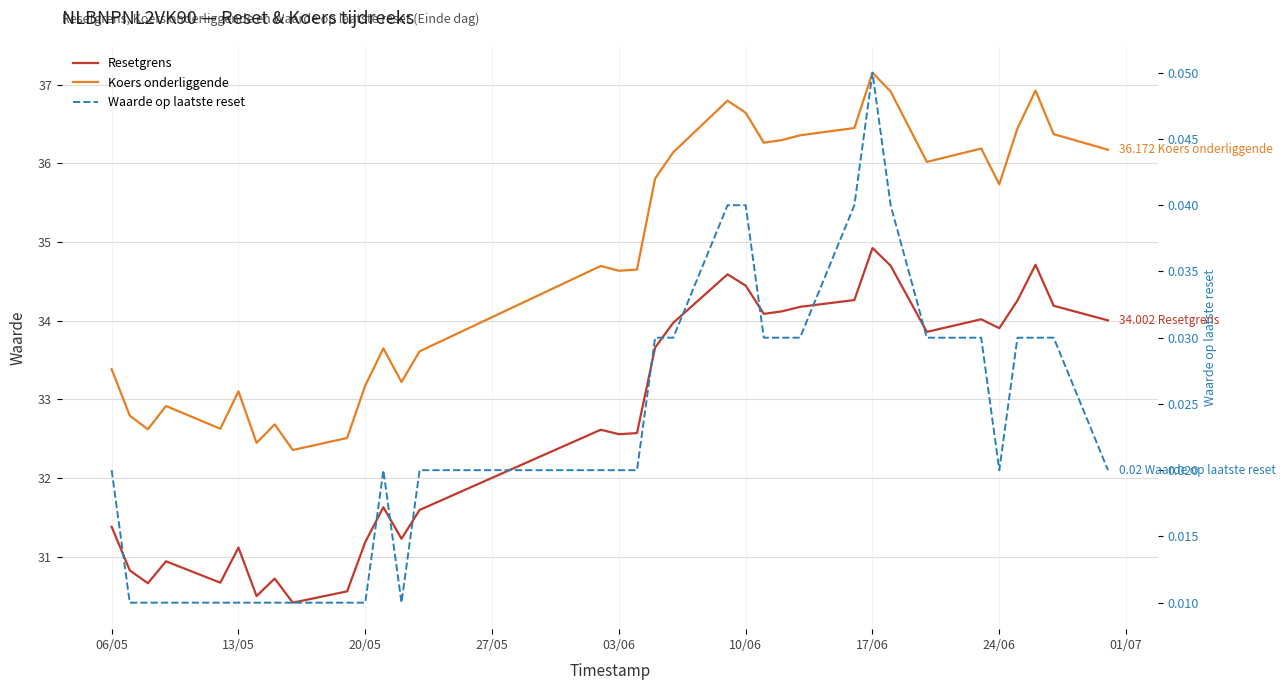

Does the chart have visible grid lines?

Yes